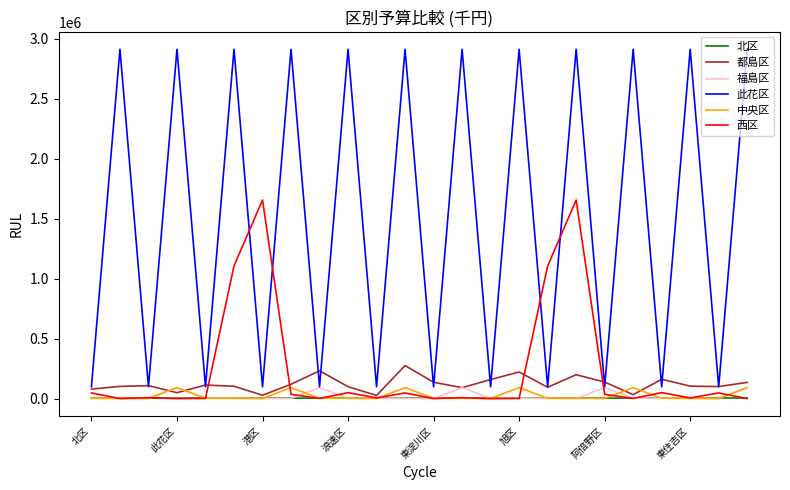

Which series has the largest range (max minus min)?

此花区